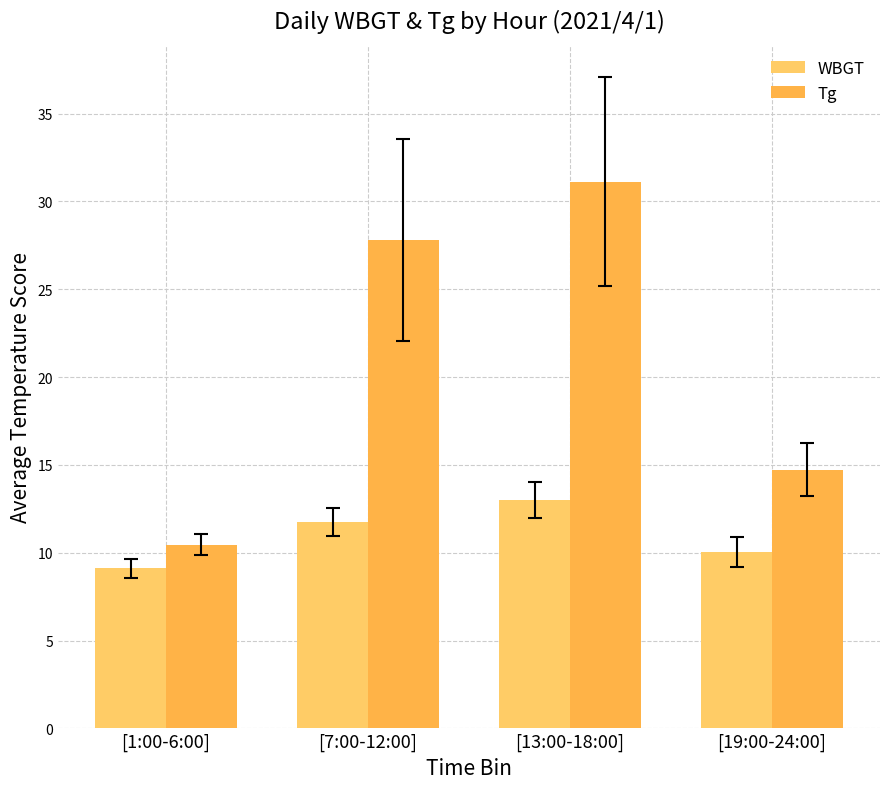

Rank the series by their maximum value, from highest to lowest.

Tg, WBGT